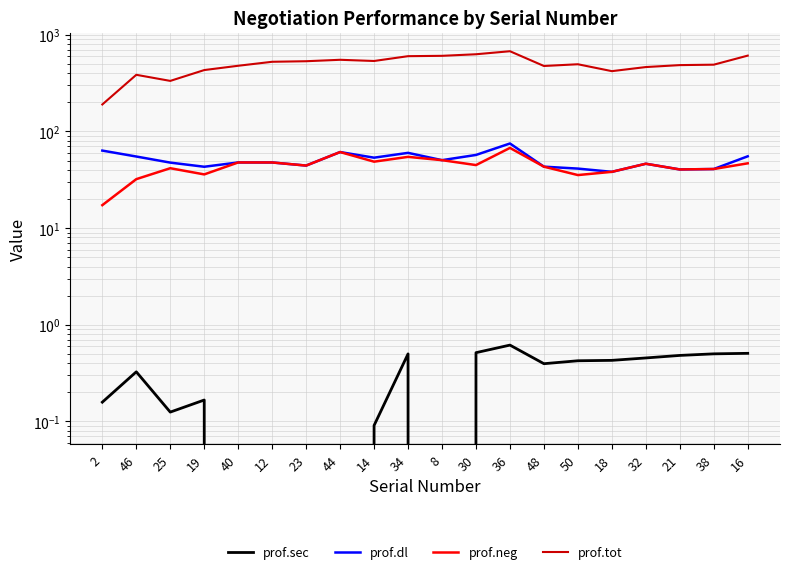

How many values in the prof.dl series exceed 47?

12